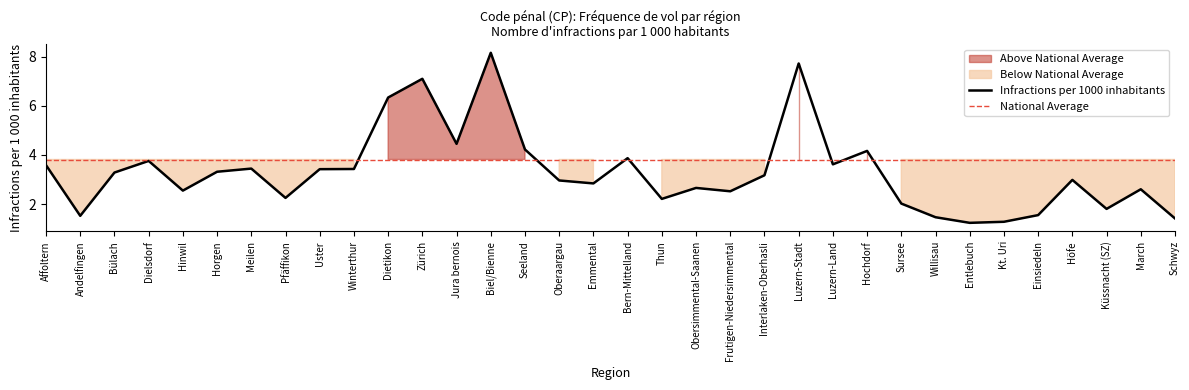

Which has a higher value, Einsiedeln or Bern-Mittelland?

Bern-Mittelland